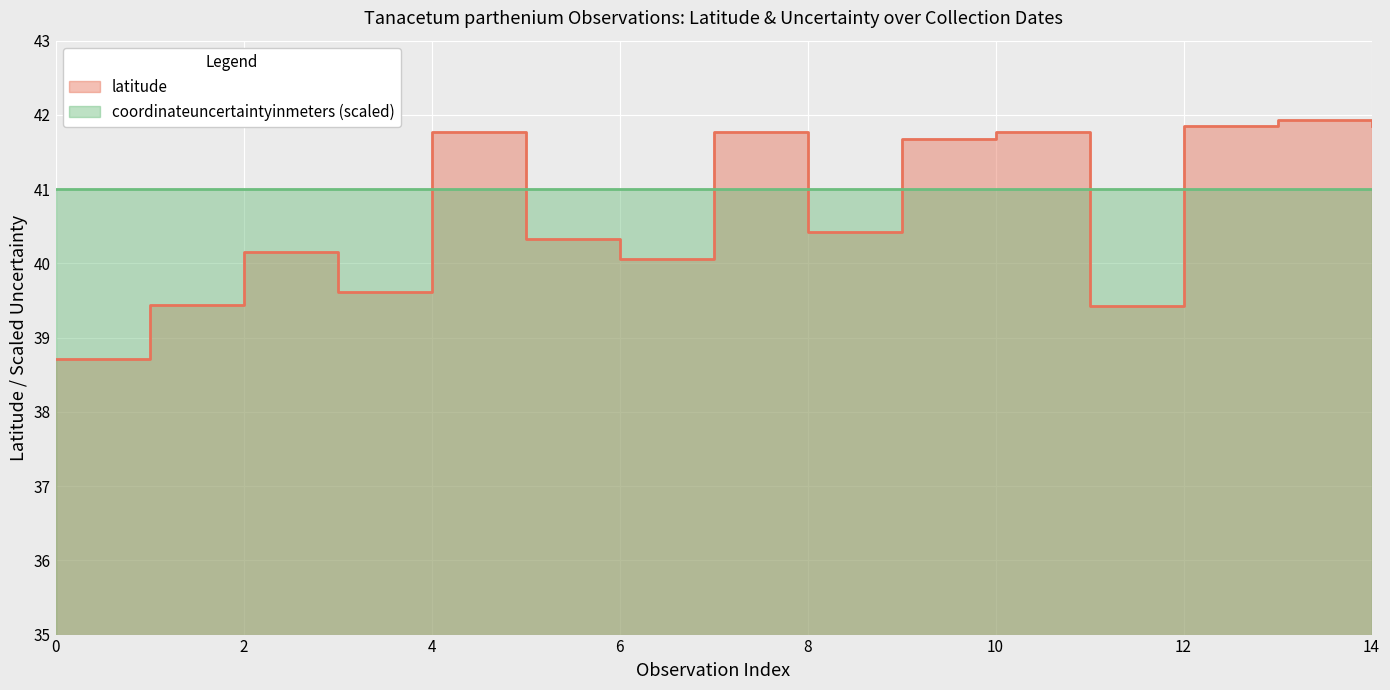

What is the change in value from 4 to 8?

-1.4